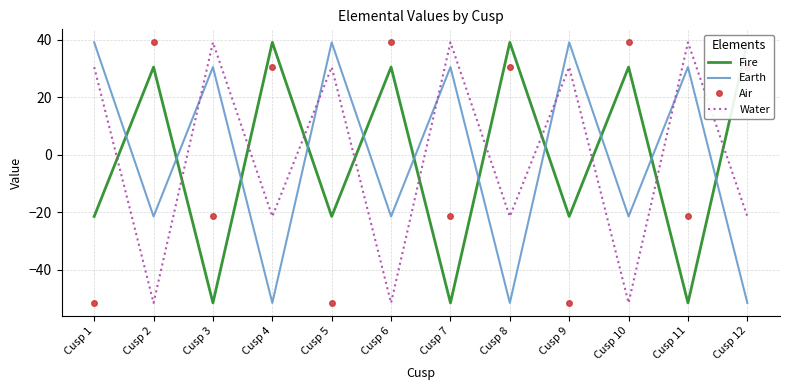

What is the maximum value for Air?

39.0